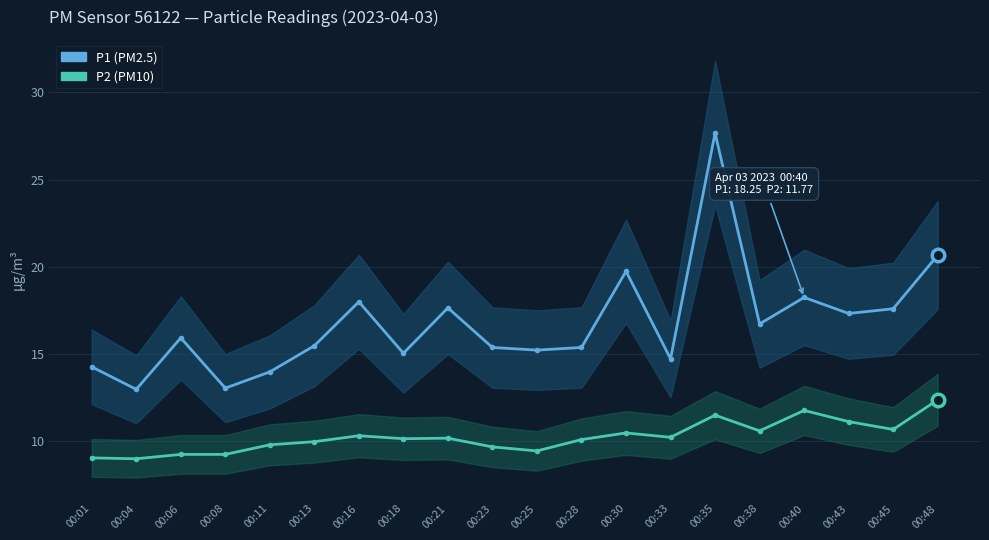

Reading left to right, list all the values displayed in this chart.

P1: 14.3	13.0	15.9	13.1	14.0	15.5	18.0	15.1	17.6	15.4	15.2	15.4	19.8	14.7	27.7	16.7	18.2	17.3	17.6	20.7
P2: 9.1	9.0	9.2	9.2	9.8	10.0	10.3	10.2	10.2	9.7	9.4	10.1	10.5	10.2	11.5	10.6	11.8	11.1	10.7	12.4